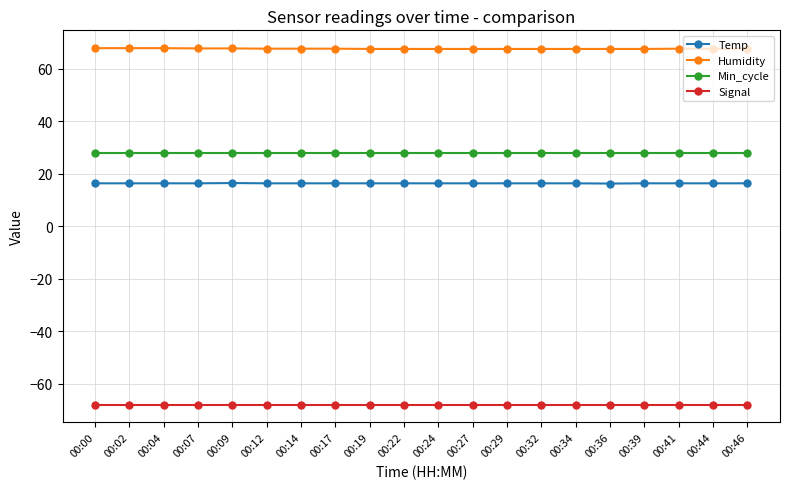

Is the value of Temp at 00:36 greater than the value of Min_cycle at 00:41?

No